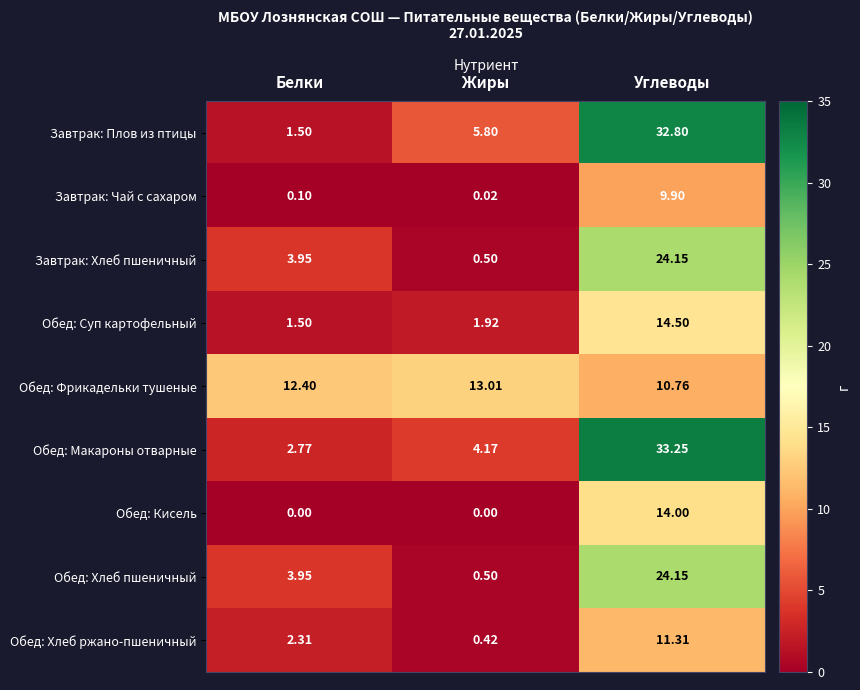

Where is Завтрак: Чай с сахаром nearest to the value 4?

Белки